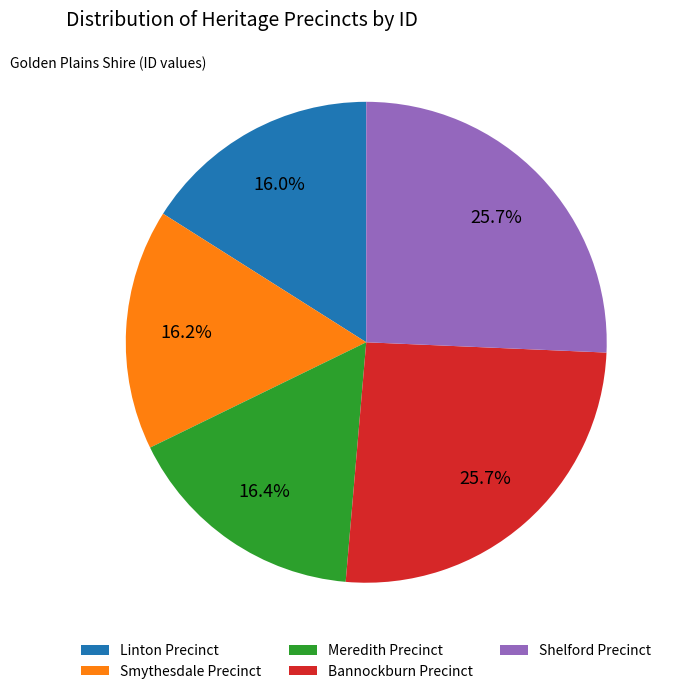

To the nearest percent, what portion does Shelford Precinct represent?

26%